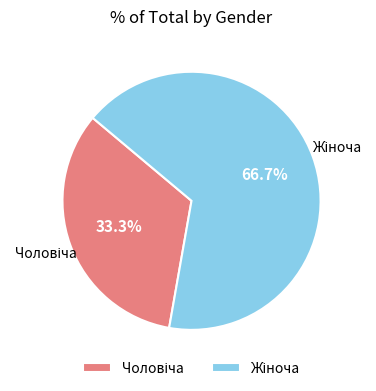

Does any single category account for the majority?

Yes